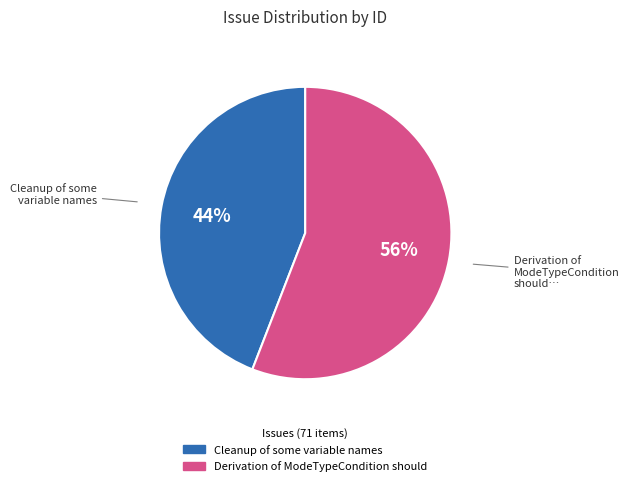

To the nearest percent, what portion does Derivation of ModeTypeCondition should represent?

56%